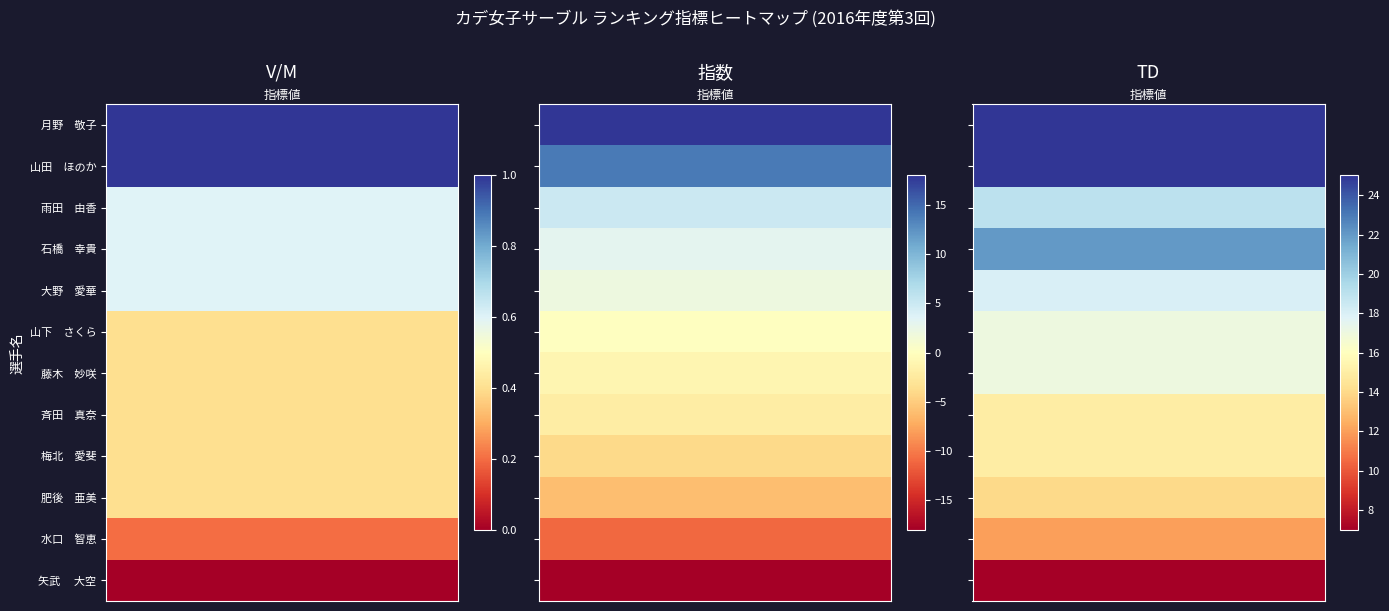

True or false: 山田　ほのか has a value of 25.0 at 2.

True